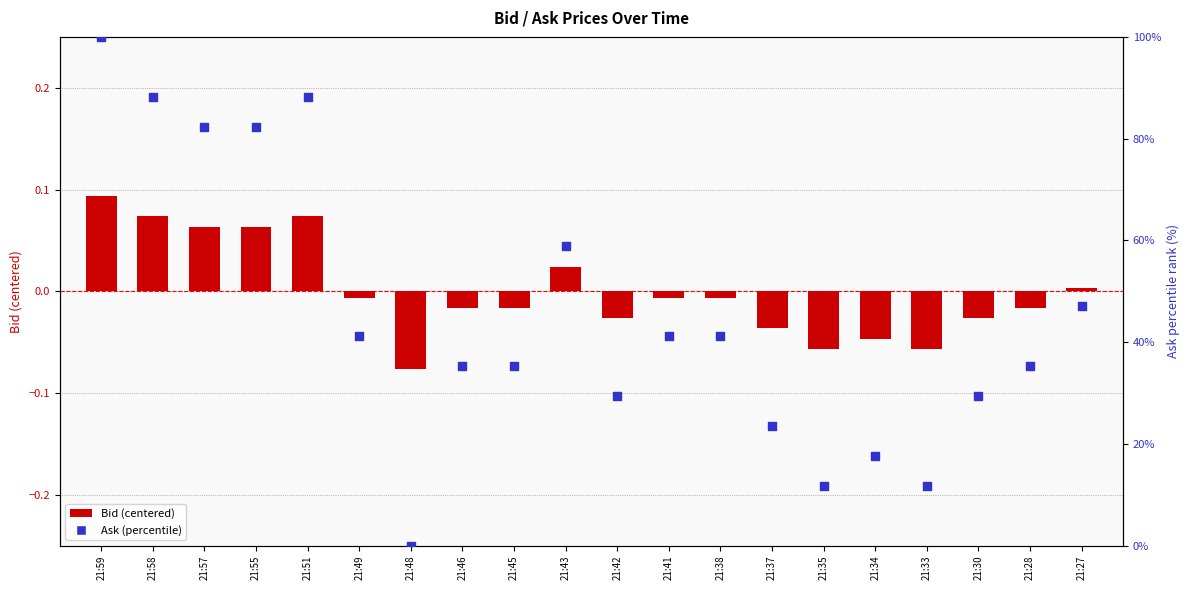

At how many categories does at least one series exceed 32?

13